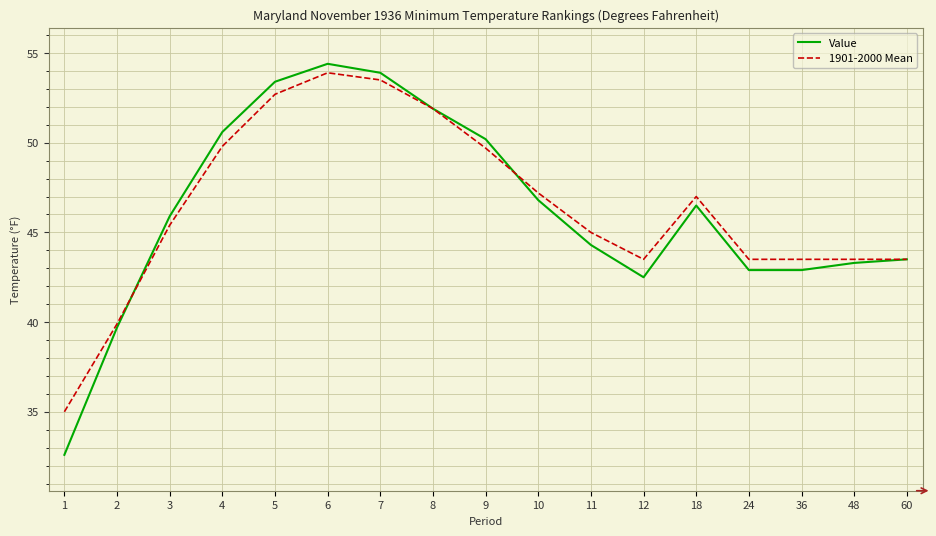

The Value series shows 34.0 at 6. True or false?

False